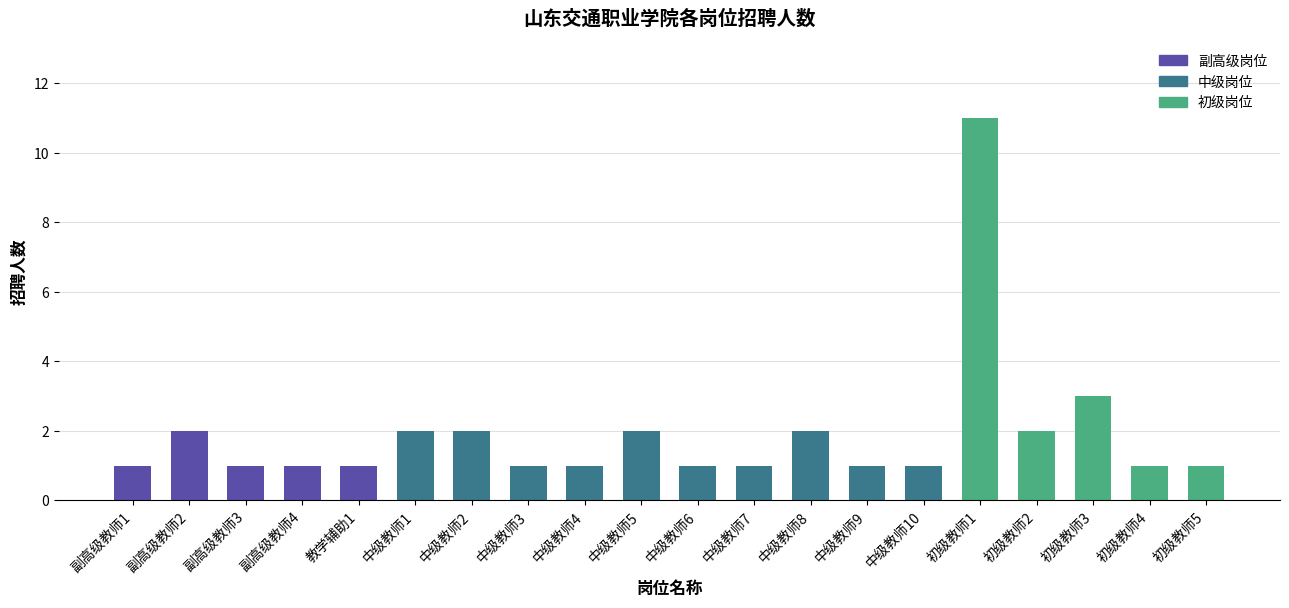

Reading left to right, transcribe all the data shown in this chart.

1	2	1	1	1	2	2	1	1	2	1	1	2	1	1	11	2	3	1	1